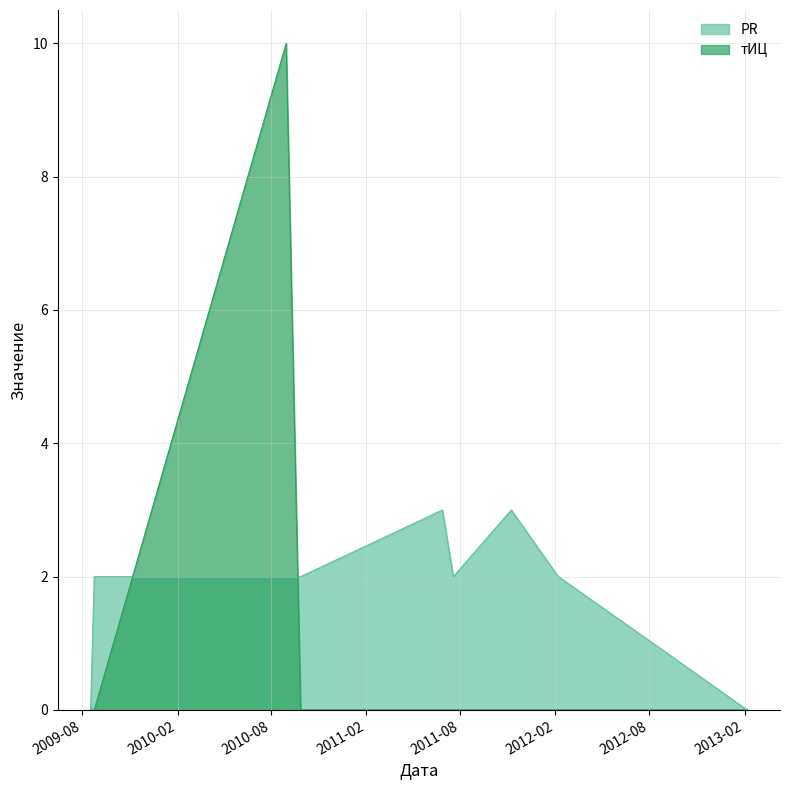

What is the average value of the тИЦ series?

1